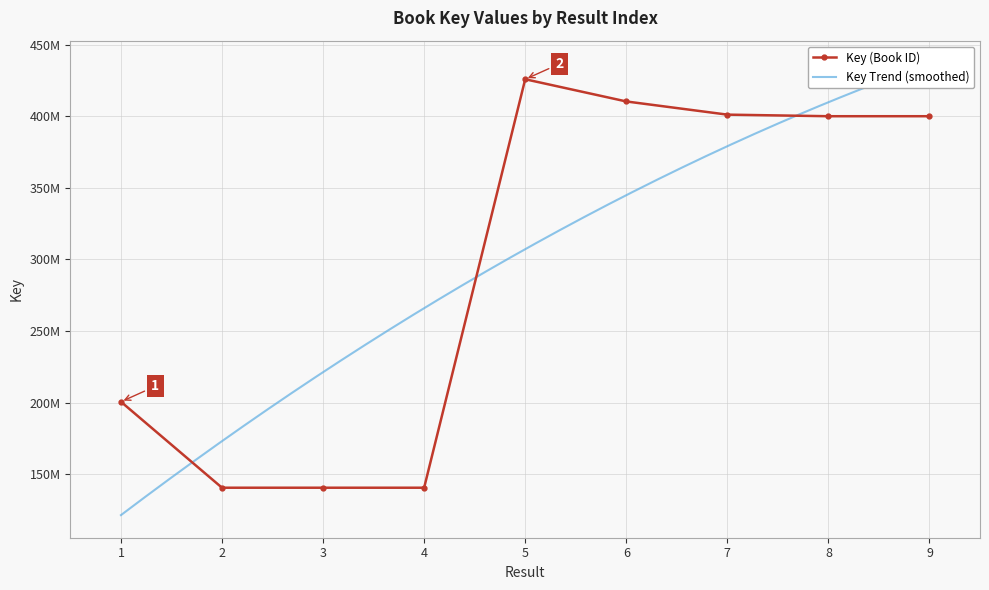

Is it true that the value at 2 is 239785959?

False